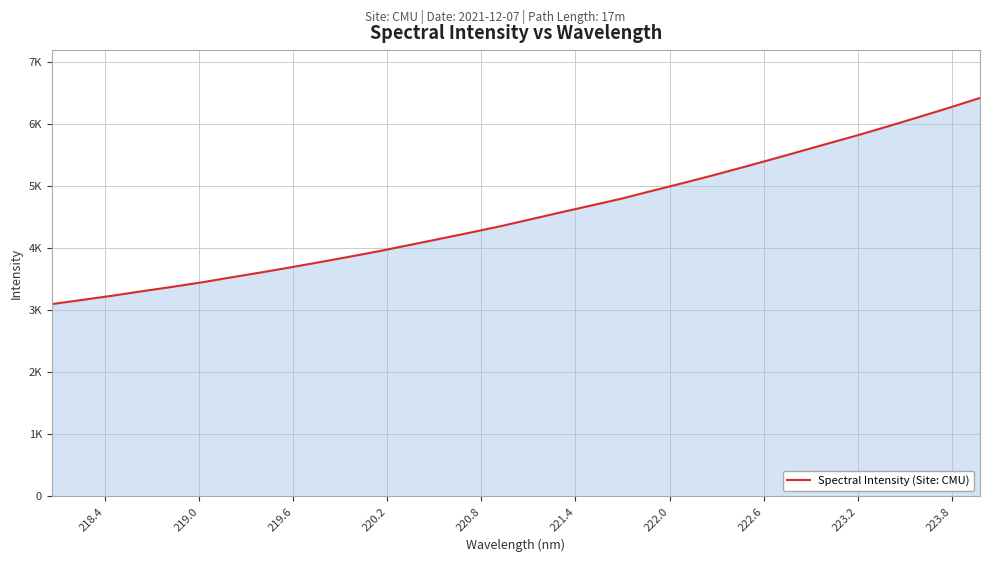

Does the chart have visible grid lines?

Yes